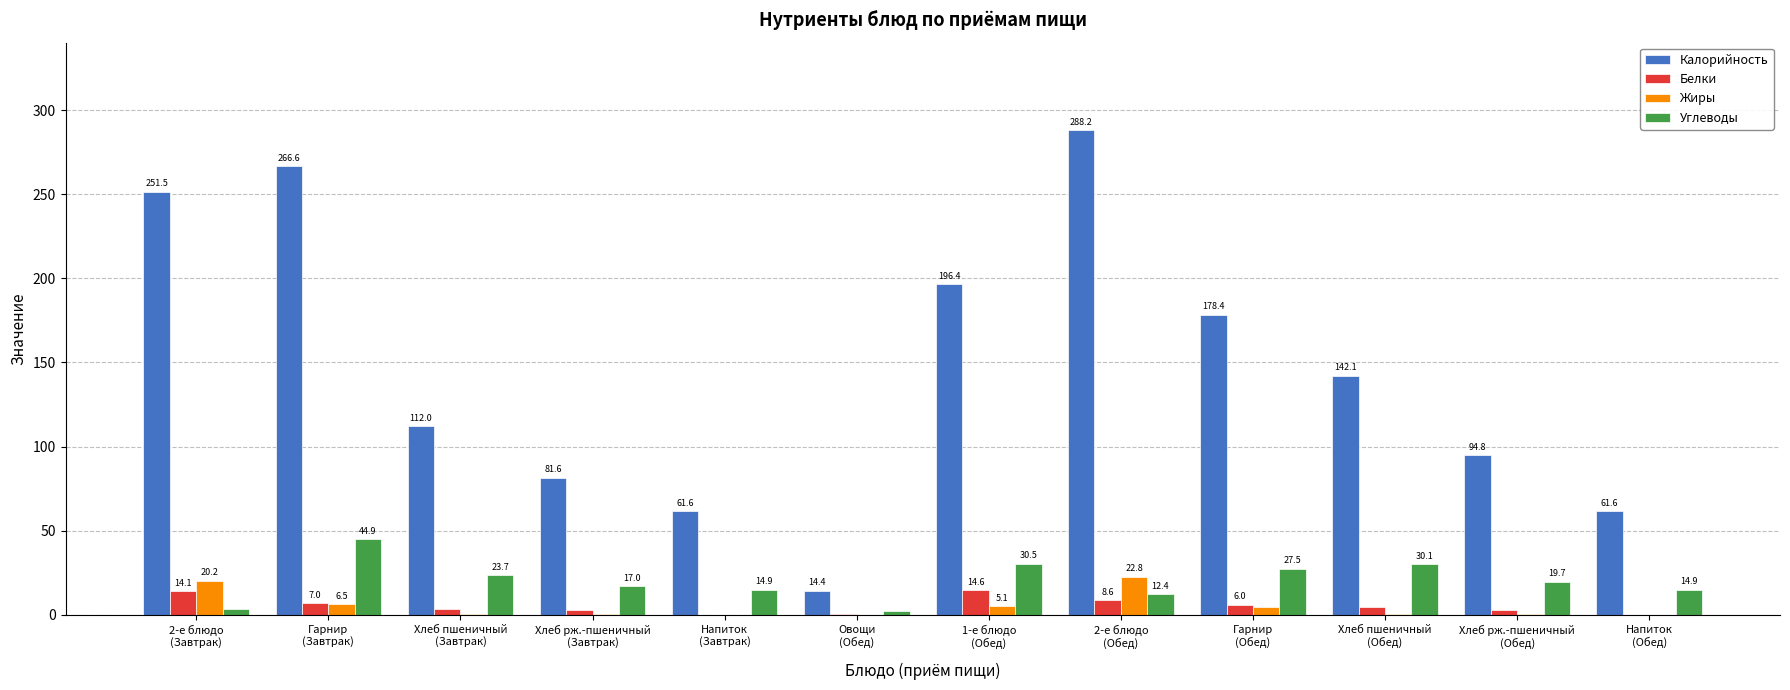

How many data points in Калорийность are above 142?

6